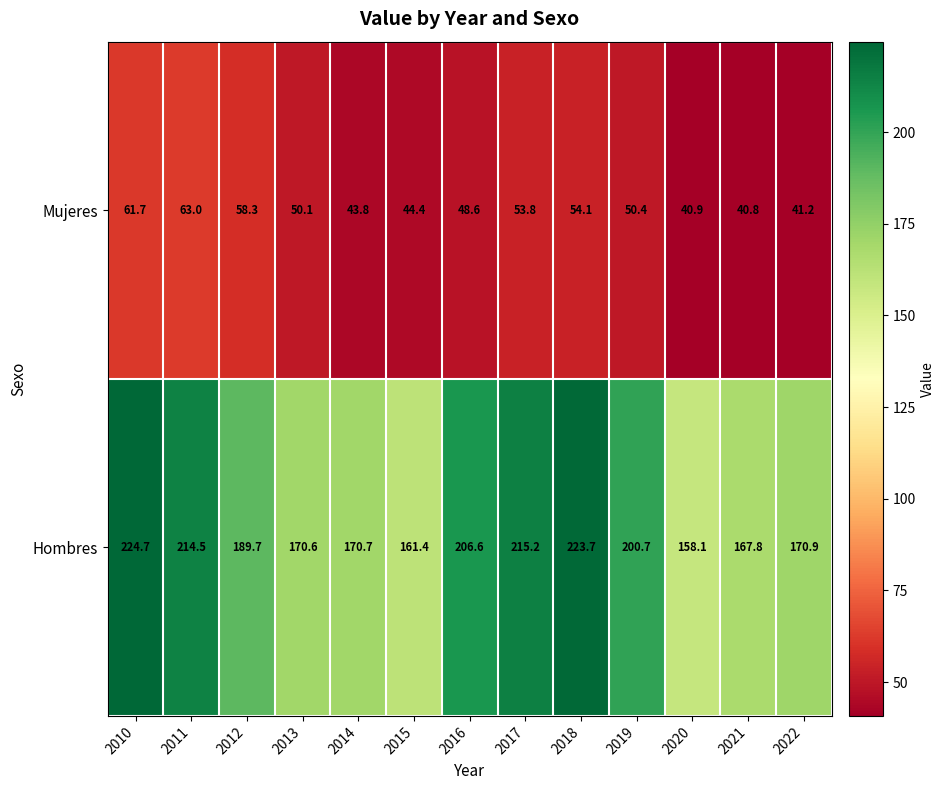

How many categories are shown in the chart?

13